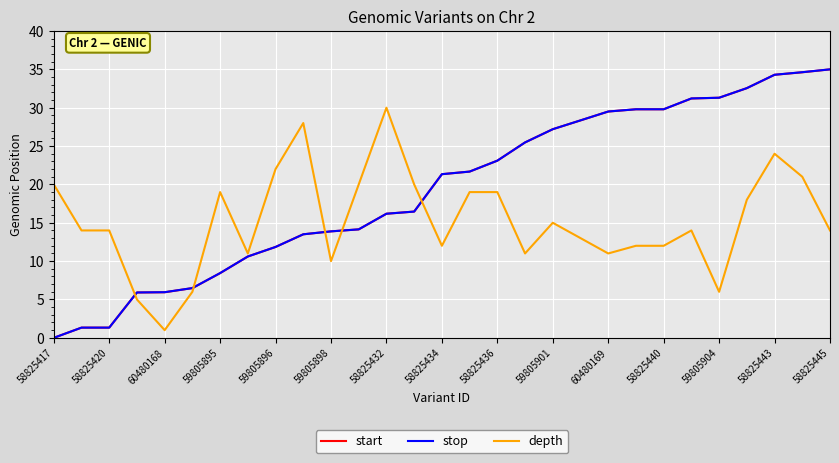

What is the maximum value for start?

35.0